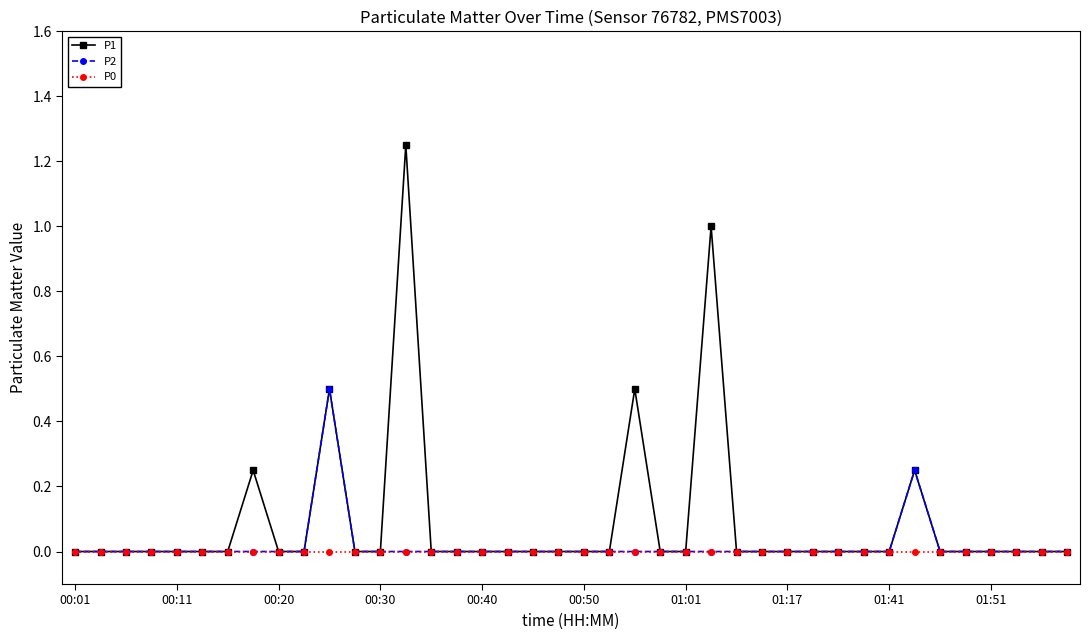

Which series has the largest total across all categories?

P1